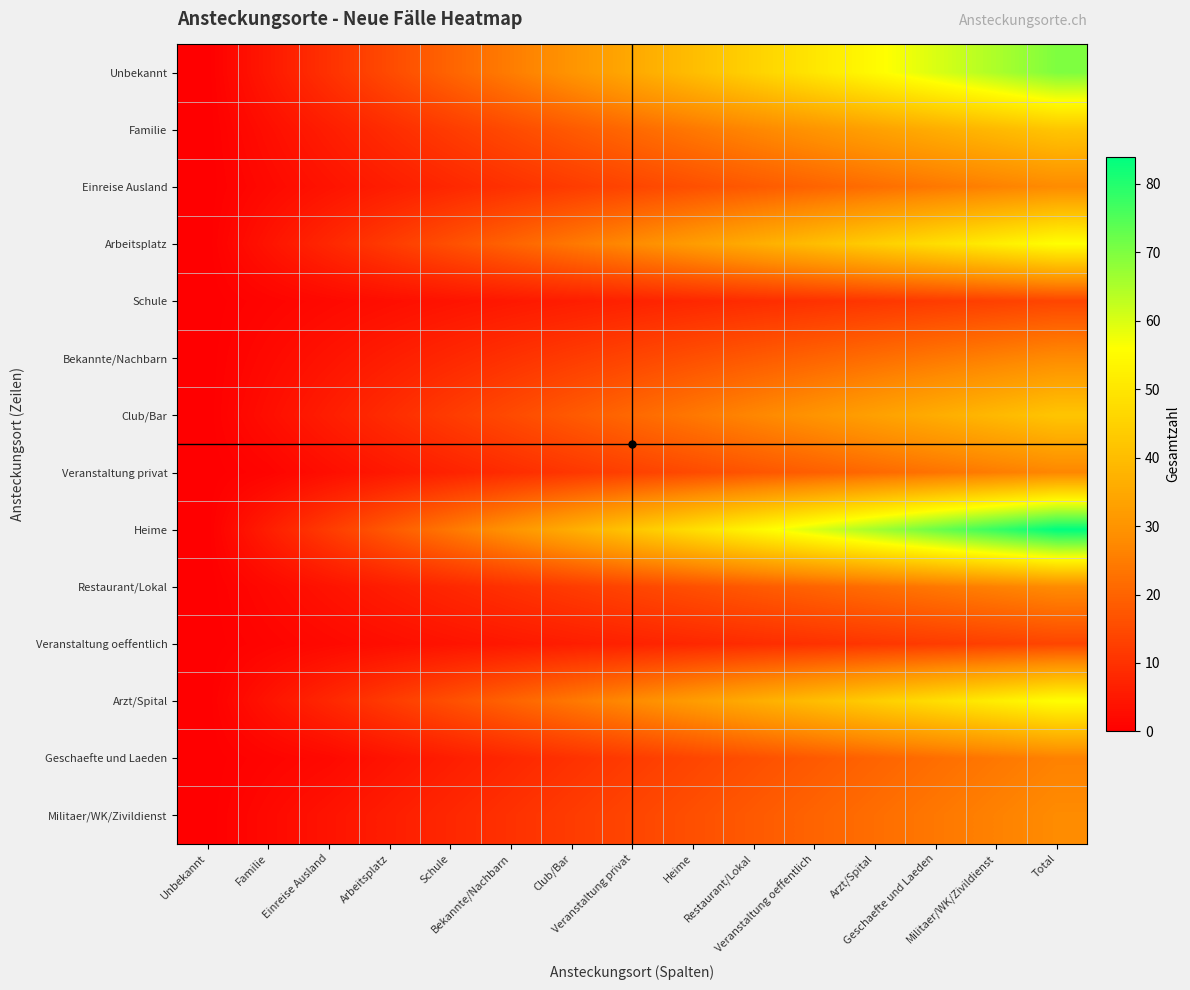

Reading left to right, extract all data points from this chart.

Unbekannt: Unbekannt=0	Familie=5	Einreise Ausland=10	Arbeitsplatz=15	Schule=20	Bekannte/Nachbarn=25	Club/Bar=30	Veranstaltung privat=35	Heime=40	Restaurant/Lokal=45	Veranstaltung oeffentlich=50	Arzt/Spital=55	Geschaefte und Laeden=60	Militaer/WK/Zivildienst=65	Total=70
Familie: Unbekannt=0	Familie=3	Einreise Ausland=6	Arbeitsplatz=9	Schule=12	Bekannte/Nachbarn=15	Club/Bar=18	Veranstaltung privat=21	Heime=24	Restaurant/Lokal=27	Veranstaltung oeffentlich=30	Arzt/Spital=33	Geschaefte und Laeden=36	Militaer/WK/Zivildienst=39	Total=42
Einreise Ausland: Unbekannt=0	Familie=2	Einreise Ausland=4	Arbeitsplatz=6	Schule=8	Bekannte/Nachbarn=10	Club/Bar=12	Veranstaltung privat=14	Heime=16	Restaurant/Lokal=18	Veranstaltung oeffentlich=20	Arzt/Spital=22	Geschaefte und Laeden=24	Militaer/WK/Zivildienst=26	Total=28
Arbeitsplatz: Unbekannt=0	Familie=4	Einreise Ausland=8	Arbeitsplatz=12	Schule=16	Bekannte/Nachbarn=20	Club/Bar=24	Veranstaltung privat=28	Heime=32	Restaurant/Lokal=36	Veranstaltung oeffentlich=40	Arzt/Spital=44	Geschaefte und Laeden=48	Militaer/WK/Zivildienst=52	Total=56
Schule: Unbekannt=0	Familie=1	Einreise Ausland=2	Arbeitsplatz=3	Schule=4	Bekannte/Nachbarn=5	Club/Bar=6	Veranstaltung privat=7	Heime=8	Restaurant/Lokal=9	Veranstaltung oeffentlich=10	Arzt/Spital=11	Geschaefte und Laeden=12	Militaer/WK/Zivildienst=13	Total=14
Bekannte/Nachbarn: Unbekannt=0	Familie=2	Einreise Ausland=4	Arbeitsplatz=6	Schule=8	Bekannte/Nachbarn=10	Club/Bar=12	Veranstaltung privat=14	Heime=16	Restaurant/Lokal=18	Veranstaltung oeffentlich=20	Arzt/Spital=22	Geschaefte und Laeden=24	Militaer/WK/Zivildienst=26	Total=28
Club/Bar: Unbekannt=0	Familie=3	Einreise Ausland=6	Arbeitsplatz=9	Schule=12	Bekannte/Nachbarn=15	Club/Bar=18	Veranstaltung privat=21	Heime=24	Restaurant/Lokal=27	Veranstaltung oeffentlich=30	Arzt/Spital=33	Geschaefte und Laeden=36	Militaer/WK/Zivildienst=39	Total=42
Veranstaltung privat: Unbekannt=0	Familie=1	Einreise Ausland=3	Arbeitsplatz=5	Schule=7	Bekannte/Nachbarn=9	Club/Bar=11	Veranstaltung privat=13	Heime=15	Restaurant/Lokal=17	Veranstaltung oeffentlich=19	Arzt/Spital=21	Geschaefte und Laeden=23	Militaer/WK/Zivildienst=25	Total=27
Heime: Unbekannt=0	Familie=6	Einreise Ausland=12	Arbeitsplatz=18	Schule=24	Bekannte/Nachbarn=30	Club/Bar=36	Veranstaltung privat=42	Heime=48	Restaurant/Lokal=54	Veranstaltung oeffentlich=60	Arzt/Spital=66	Geschaefte und Laeden=72	Militaer/WK/Zivildienst=78	Total=84
Restaurant/Lokal: Unbekannt=0	Familie=2	Einreise Ausland=4	Arbeitsplatz=6	Schule=8	Bekannte/Nachbarn=10	Club/Bar=12	Veranstaltung privat=14	Heime=16	Restaurant/Lokal=18	Veranstaltung oeffentlich=20	Arzt/Spital=22	Geschaefte und Laeden=24	Militaer/WK/Zivildienst=26	Total=28
Veranstaltung oeffentlich: Unbekannt=0	Familie=1	Einreise Ausland=2	Arbeitsplatz=3	Schule=4	Bekannte/Nachbarn=5	Club/Bar=6	Veranstaltung privat=7	Heime=8	Restaurant/Lokal=9	Veranstaltung oeffentlich=10	Arzt/Spital=11	Geschaefte und Laeden=12	Militaer/WK/Zivildienst=13	Total=14
Arzt/Spital: Unbekannt=0	Familie=4	Einreise Ausland=8	Arbeitsplatz=12	Schule=16	Bekannte/Nachbarn=20	Club/Bar=24	Veranstaltung privat=28	Heime=32	Restaurant/Lokal=36	Veranstaltung oeffentlich=40	Arzt/Spital=44	Geschaefte und Laeden=48	Militaer/WK/Zivildienst=52	Total=56
Geschaefte und Laeden: Unbekannt=0	Familie=1	Einreise Ausland=2	Arbeitsplatz=4	Schule=6	Bekannte/Nachbarn=8	Club/Bar=10	Veranstaltung privat=12	Heime=14	Restaurant/Lokal=16	Veranstaltung oeffentlich=18	Arzt/Spital=20	Geschaefte und Laeden=22	Militaer/WK/Zivildienst=24	Total=26
Militaer/WK/Zivildienst: Unbekannt=0	Familie=2	Einreise Ausland=4	Arbeitsplatz=6	Schule=8	Bekannte/Nachbarn=10	Club/Bar=12	Veranstaltung privat=14	Heime=16	Restaurant/Lokal=18	Veranstaltung oeffentlich=20	Arzt/Spital=22	Geschaefte und Laeden=24	Militaer/WK/Zivildienst=26	Total=28